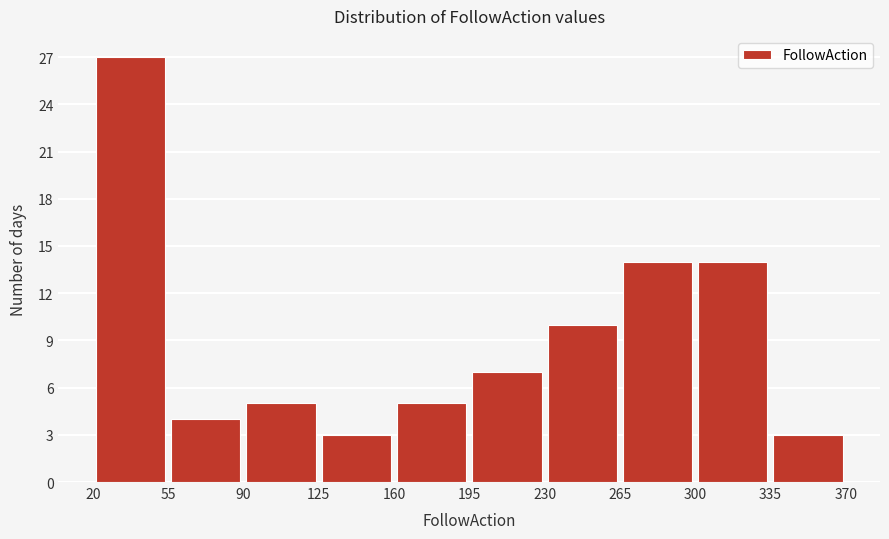

How tall is the bar that spans 160 to 195 on the x-axis? The values are not printed on the chart, so give them approximately, as read against the axis.

5